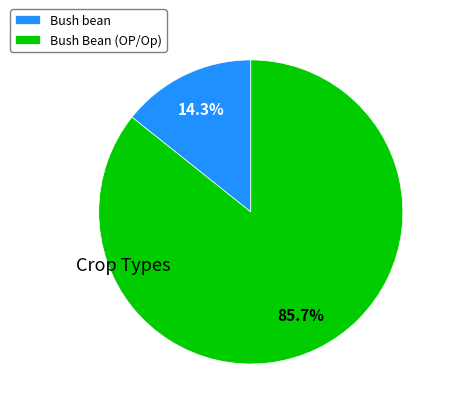

What percentage is the Bush bean slice, to the nearest percent?

14%